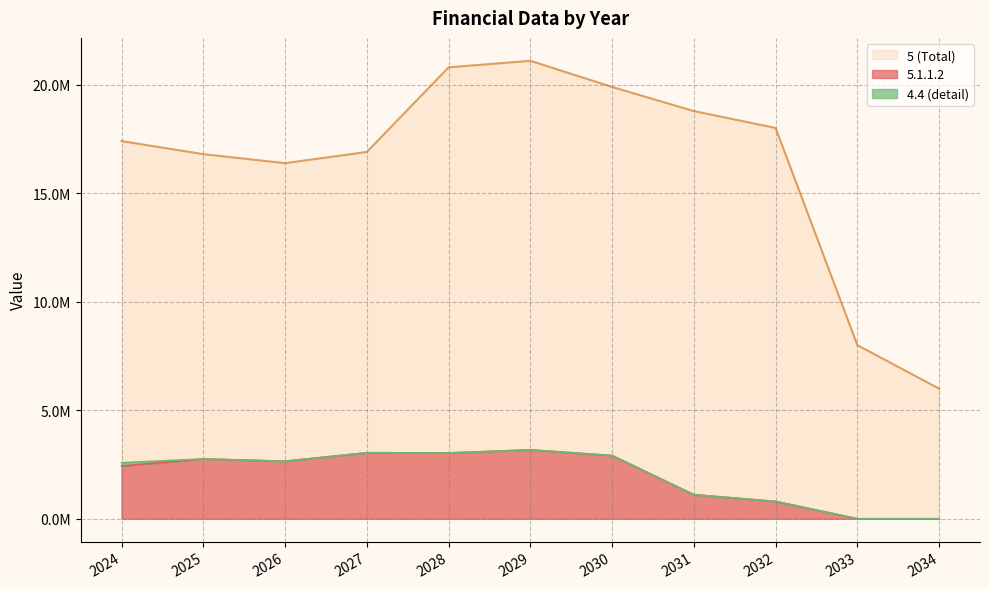

What is the sum of the 5 (Total) values at 2027 and 2024?

34308000.0